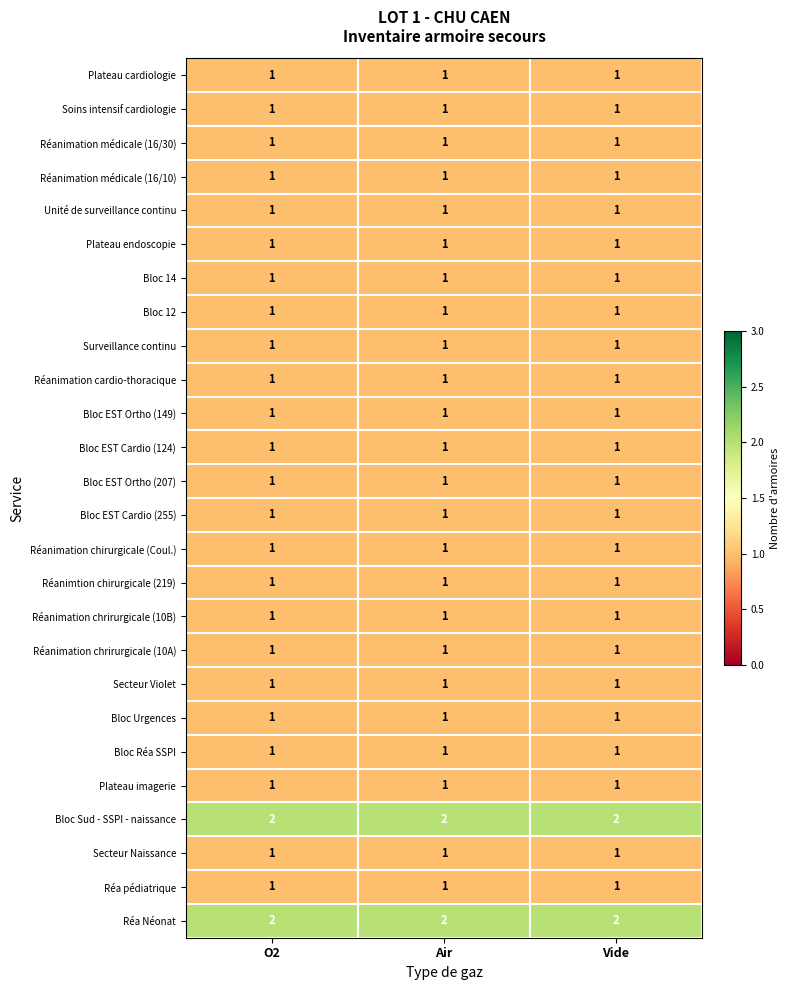

What is the sum of all Plateau imagerie values?

3